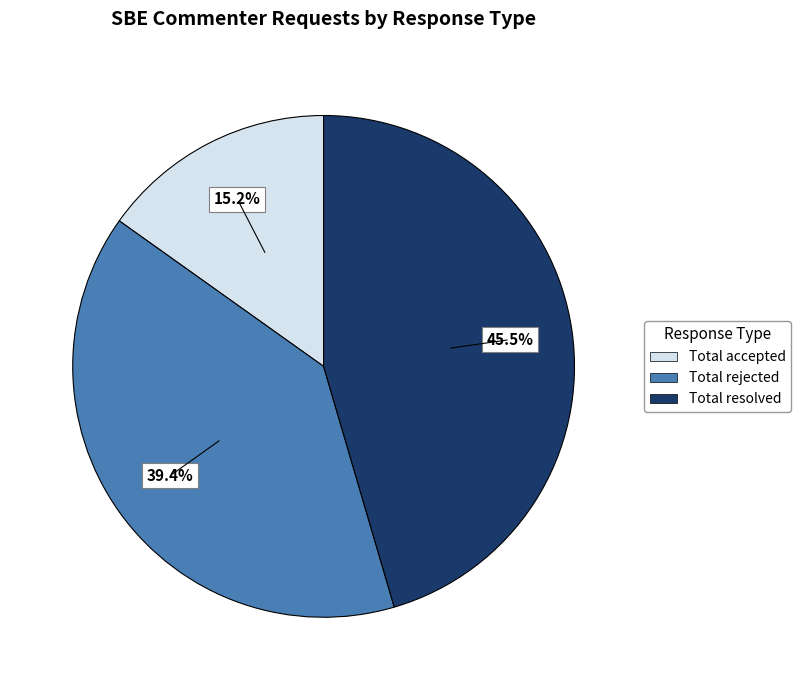

Does any single category account for the majority?

No